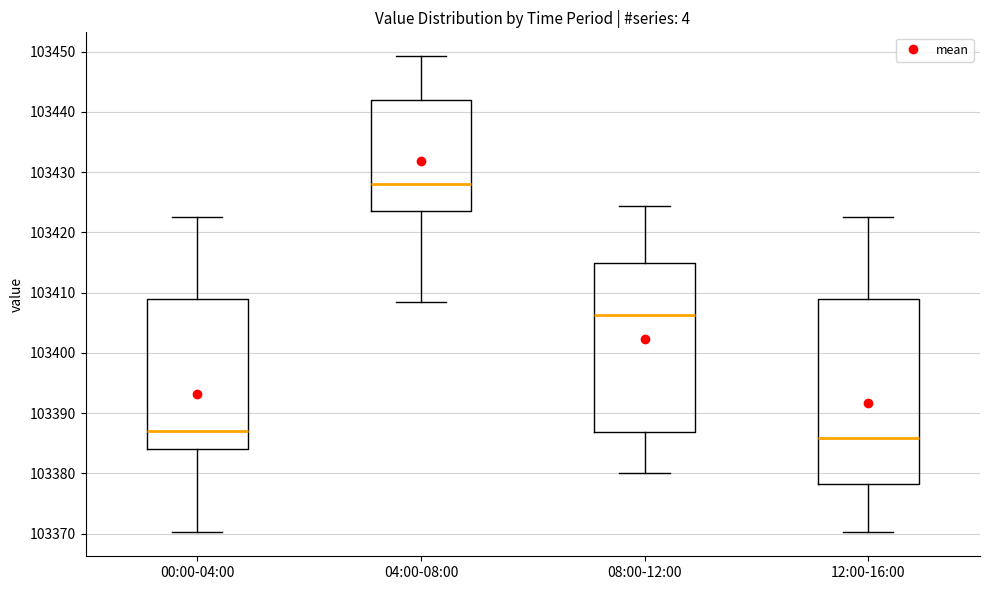

Reading left to right, transcribe this box plot: for each box, give where its median line is, the range the box spans, and where its two whiskers end, as read against the y-axis. The values are not printed on the chart, so give them approximately, as read against the axis.

00:00-04:00: median 103387, box 103384 to 103409, whiskers 103370 to 103423
04:00-08:00: median 103428, box 103424 to 103442, whiskers 103409 to 103449
08:00-12:00: median 103406, box 103387 to 103415, whiskers 103380 to 103424
12:00-16:00: median 103386, box 103378 to 103409, whiskers 103370 to 103423